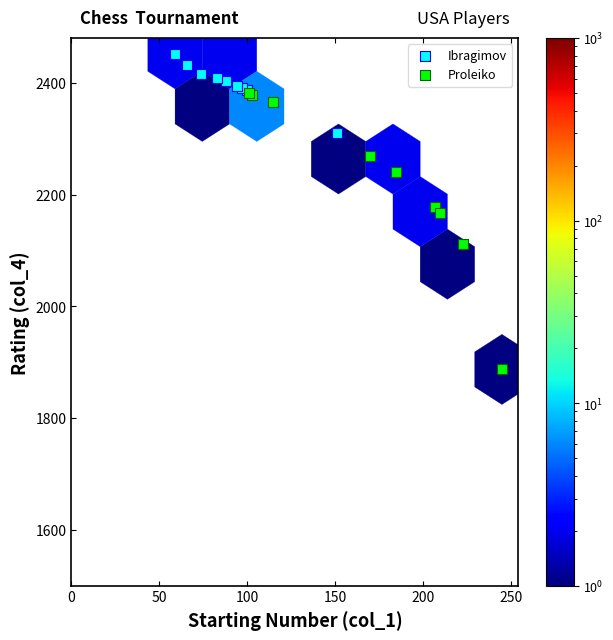

What are all the series names shown in the legend?

Ibragimov, Proleiko